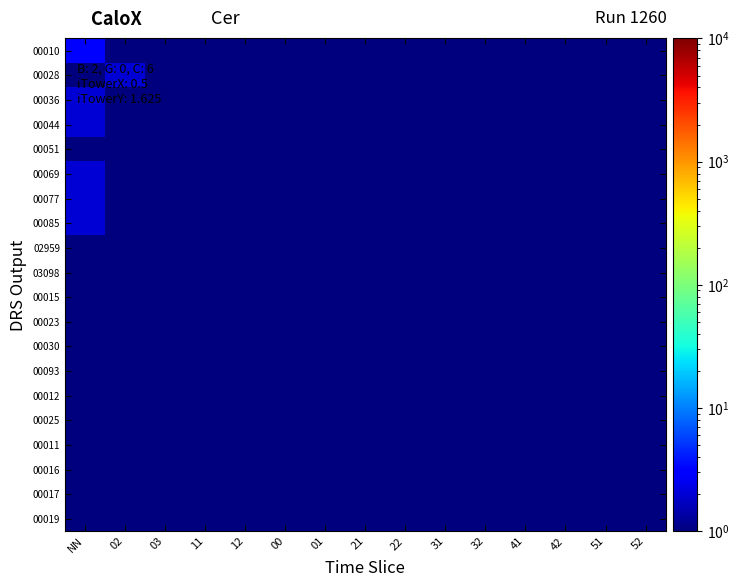

Reading right to left, list all the values displayed in this chart.

00010: 52=1	51=1	42=1	41=1	32=1	31=1	22=1	21=1	01=1	00=1	12=1	11=1	03=1	02=1	NN=3
00028: 52=1	51=1	42=1	41=1	32=1	31=1	22=1	21=1	01=1	00=1	12=1	11=1	03=1	02=2	NN=1
00036: 52=1	51=1	42=1	41=1	32=1	31=1	22=1	21=1	01=1	00=1	12=1	11=1	03=1	02=1	NN=2
00044: 52=1	51=1	42=1	41=1	32=1	31=1	22=1	21=1	01=1	00=1	12=1	11=1	03=1	02=1	NN=2
00051: 52=1	51=1	42=1	41=1	32=1	31=1	22=1	21=1	01=1	00=1	12=1	11=1	03=1	02=1	NN=1
00069: 52=1	51=1	42=1	41=1	32=1	31=1	22=1	21=1	01=1	00=1	12=1	11=1	03=1	02=1	NN=2
00077: 52=1	51=1	42=1	41=1	32=1	31=1	22=1	21=1	01=1	00=1	12=1	11=1	03=1	02=1	NN=2
00085: 52=1	51=1	42=1	41=1	32=1	31=1	22=1	21=1	01=1	00=1	12=1	11=1	03=1	02=1	NN=2
02959: 52=1	51=1	42=1	41=1	32=1	31=1	22=1	21=1	01=1	00=1	12=1	11=1	03=1	02=1	NN=1
03098: 52=1	51=1	42=1	41=1	32=1	31=1	22=1	21=1	01=1	00=1	12=1	11=1	03=1	02=1	NN=1
00015: 52=1	51=1	42=1	41=1	32=1	31=1	22=1	21=1	01=1	00=1	12=1	11=1	03=1	02=1	NN=1
00023: 52=1	51=1	42=1	41=1	32=1	31=1	22=1	21=1	01=1	00=1	12=1	11=1	03=1	02=1	NN=1
00030: 52=1	51=1	42=1	41=1	32=1	31=1	22=1	21=1	01=1	00=1	12=1	11=1	03=1	02=1	NN=1
00093: 52=1	51=1	42=1	41=1	32=1	31=1	22=1	21=1	01=1	00=1	12=1	11=1	03=1	02=1	NN=1
00012: 52=1	51=1	42=1	41=1	32=1	31=1	22=1	21=1	01=1	00=1	12=1	11=1	03=1	02=1	NN=1
00025: 52=1	51=1	42=1	41=1	32=1	31=1	22=1	21=1	01=1	00=1	12=1	11=1	03=1	02=1	NN=1
00011: 52=1	51=1	42=1	41=1	32=1	31=1	22=1	21=1	01=1	00=1	12=1	11=1	03=1	02=1	NN=1
00016: 52=1	51=1	42=1	41=1	32=1	31=1	22=1	21=1	01=1	00=1	12=1	11=1	03=1	02=1	NN=1
00017: 52=1	51=1	42=1	41=1	32=1	31=1	22=1	21=1	01=1	00=1	12=1	11=1	03=1	02=1	NN=1
00019: 52=1	51=1	42=1	41=1	32=1	31=1	22=1	21=1	01=1	00=1	12=1	11=1	03=1	02=1	NN=1